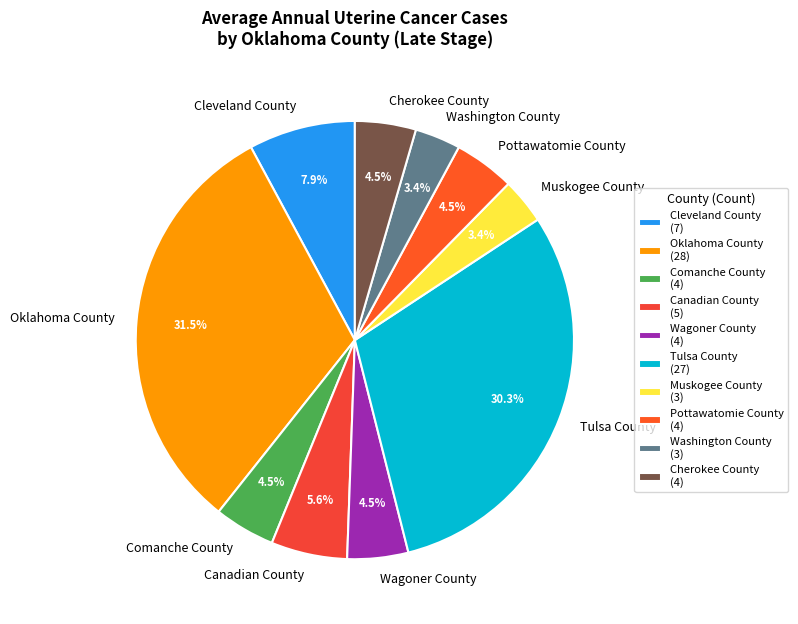

What is the largest slice in the pie chart?

Oklahoma County